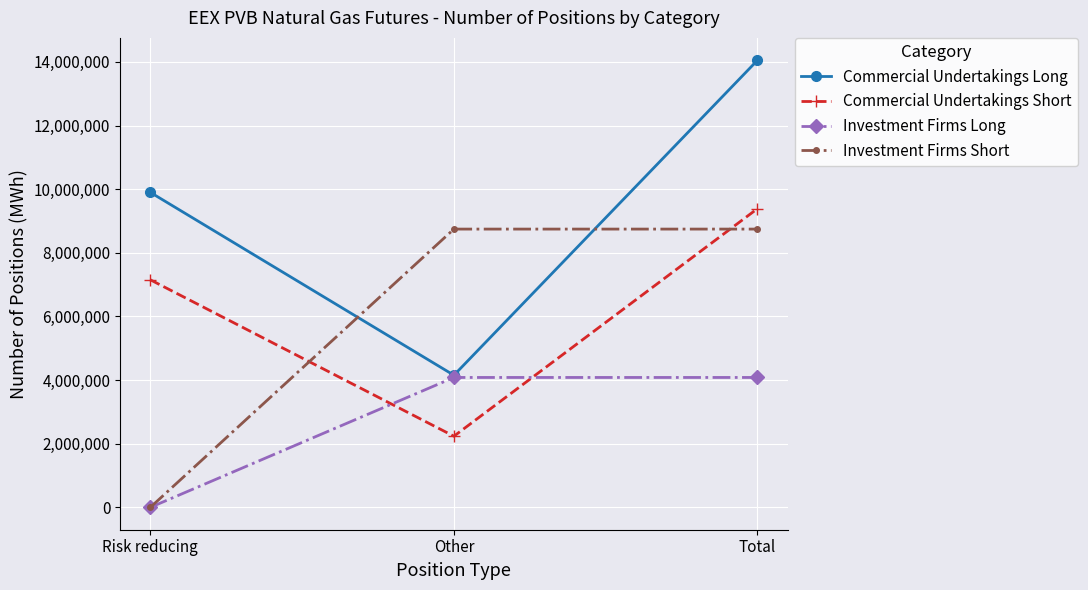

The Commercial Undertakings Long series shows 20663175 at Total. True or false?

False